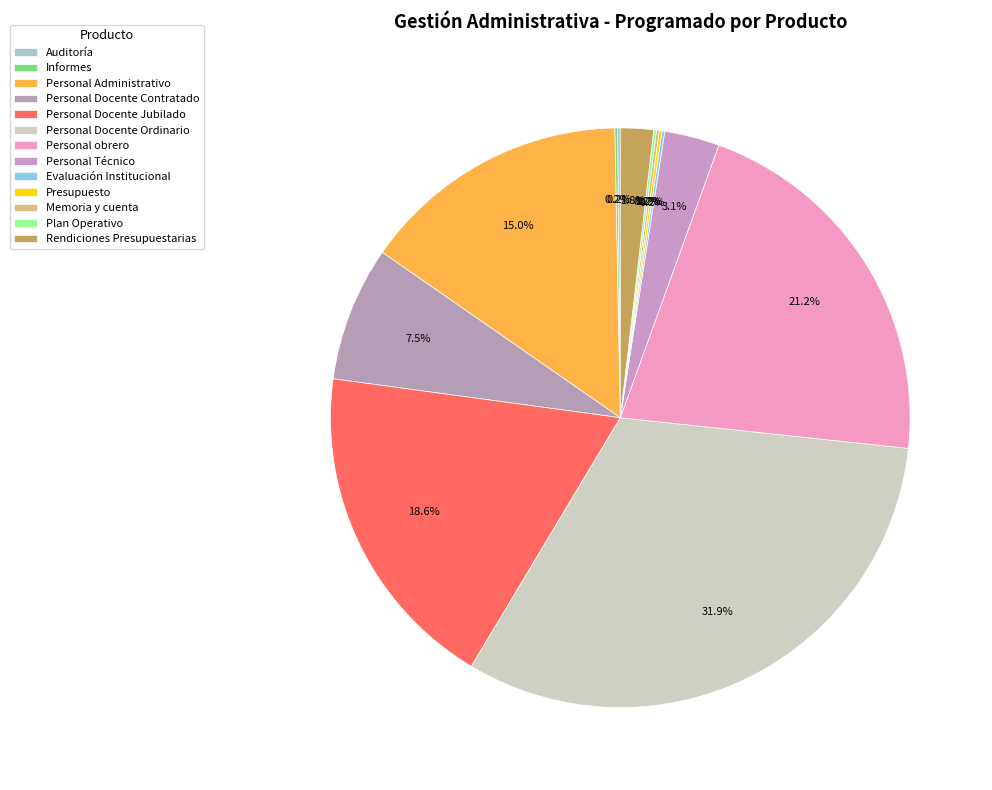

Is there a majority slice in this chart?

No